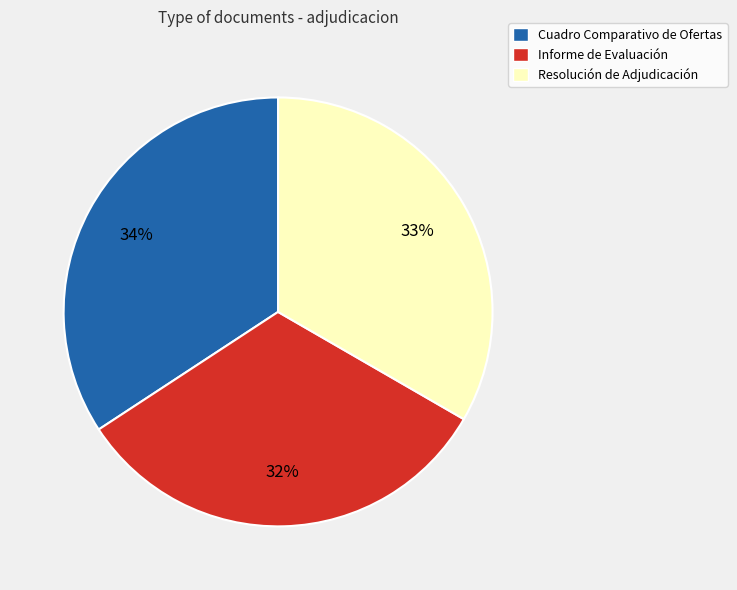

To the nearest percent, what is the difference between the largest and smallest slice percentages?

2%